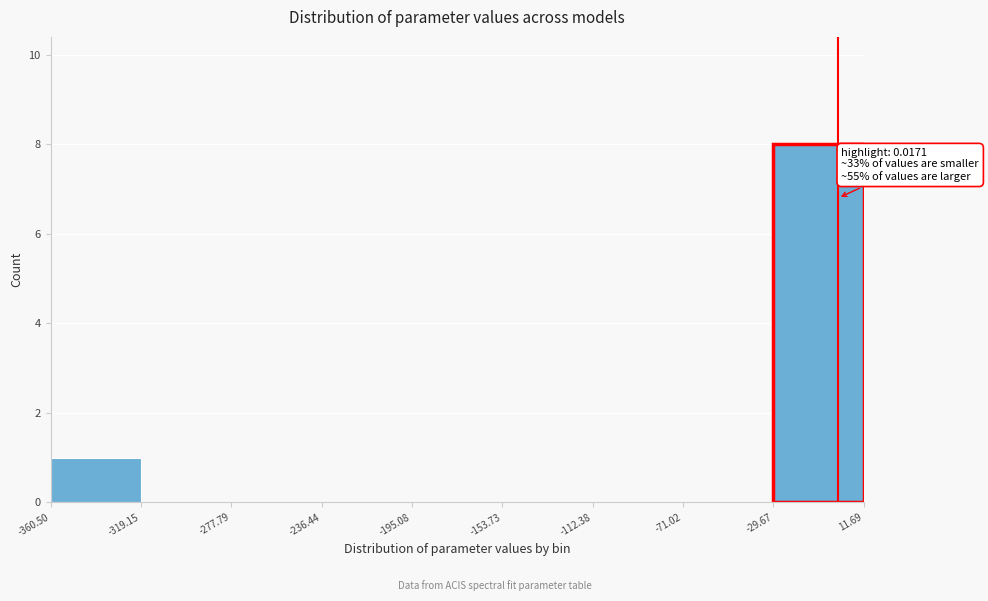

Which range on the x-axis has the tallest bar?

-29.67 to 11.69